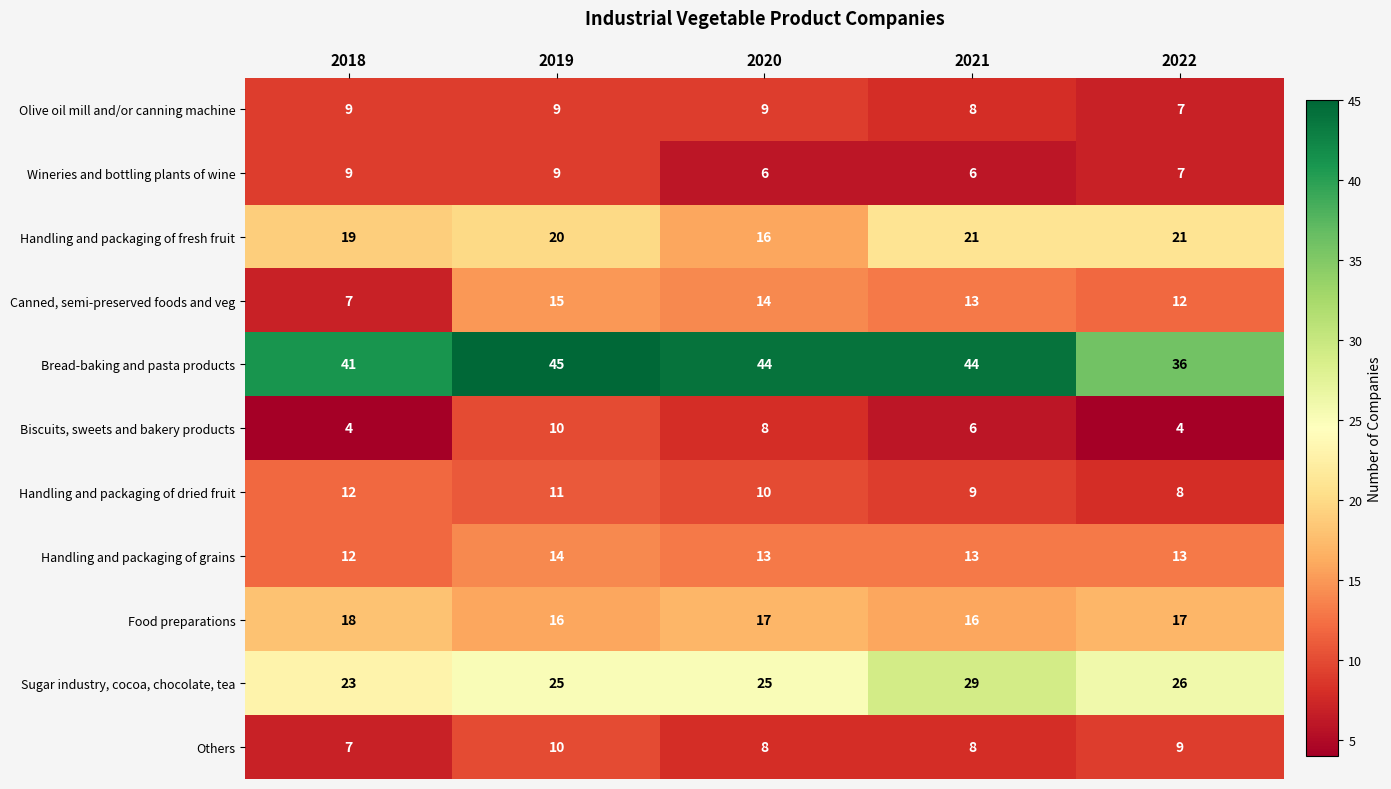

What is the total value across all series at 2018?

161